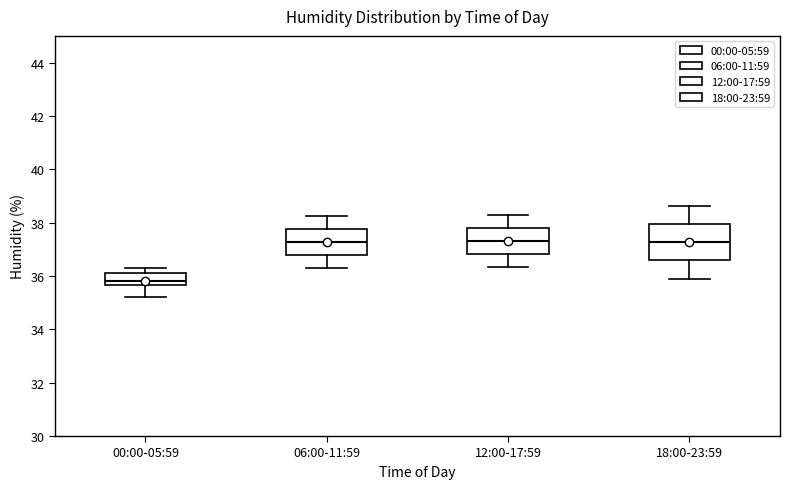

Reading left to right, read every box against the y-axis: the position of its median line, the range the box covers, and the ends of its whiskers. The values are not printed on the chart, so give them approximately, as read against the axis.

00:00-05:59: median 35.8, box 35.6 to 36.2, whiskers 35.2 to 36.4
06:00-11:59: median 37.2, box 36.8 to 37.8, whiskers 36.4 to 38.2
12:00-17:59: median 37.4, box 36.8 to 37.8, whiskers 36.4 to 38.4
18:00-23:59: median 37.2, box 36.6 to 38.0, whiskers 36.0 to 38.6